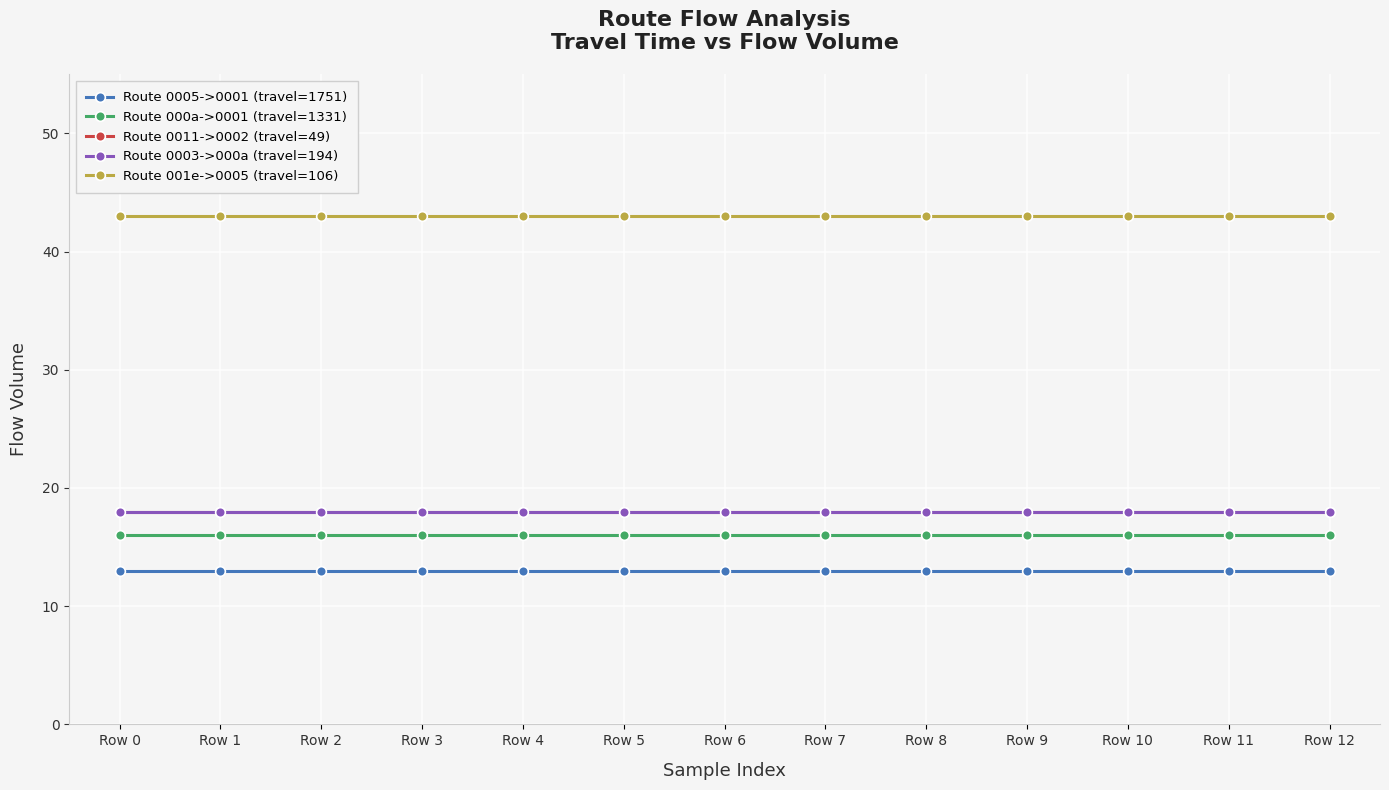

Does the chart have visible grid lines?

Yes